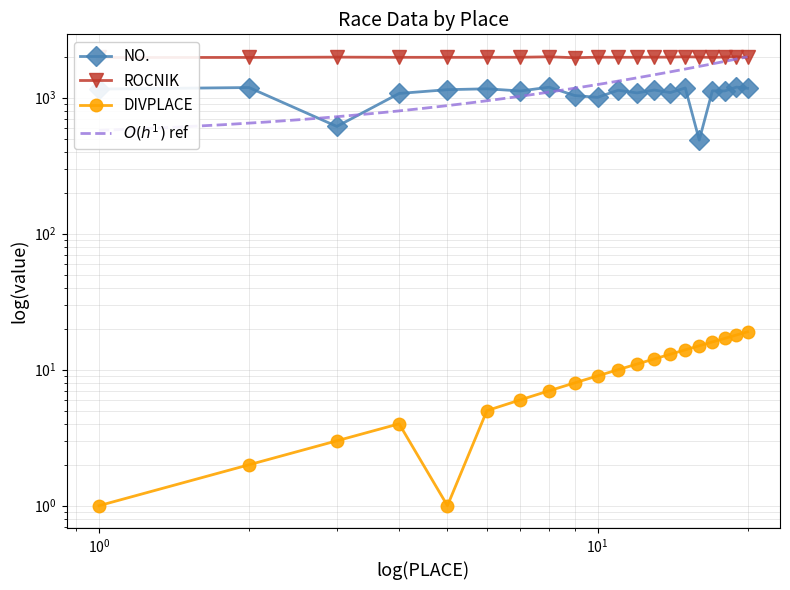

Reading left to right, extract all data points from this chart.

PLACE: 1	2	3	4	1	5	6	7	8	9	10	11	12	13	14	15	16	17	18	19
NO.: 1158	1188	615	1075	1146	1163	1121	1195	1038	1006	1135	1085	1139	1091	1180	488	1124	1122	1197	1173
ROCNIK: 1976	1978	1988	1982	1981	1982	1984	1999	1969	1986	1983	1983	1987	1987	2000	1990	1978	1993	2000	1980